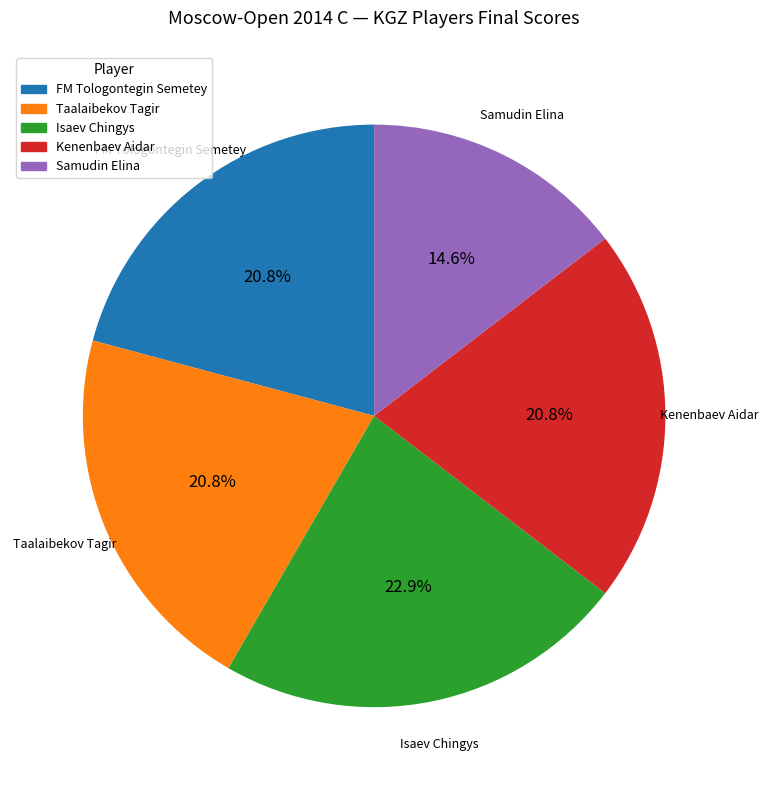

Approximately how many times larger is the value at Isaev Chingys compared to Kenenbaev Aidar?

1.1